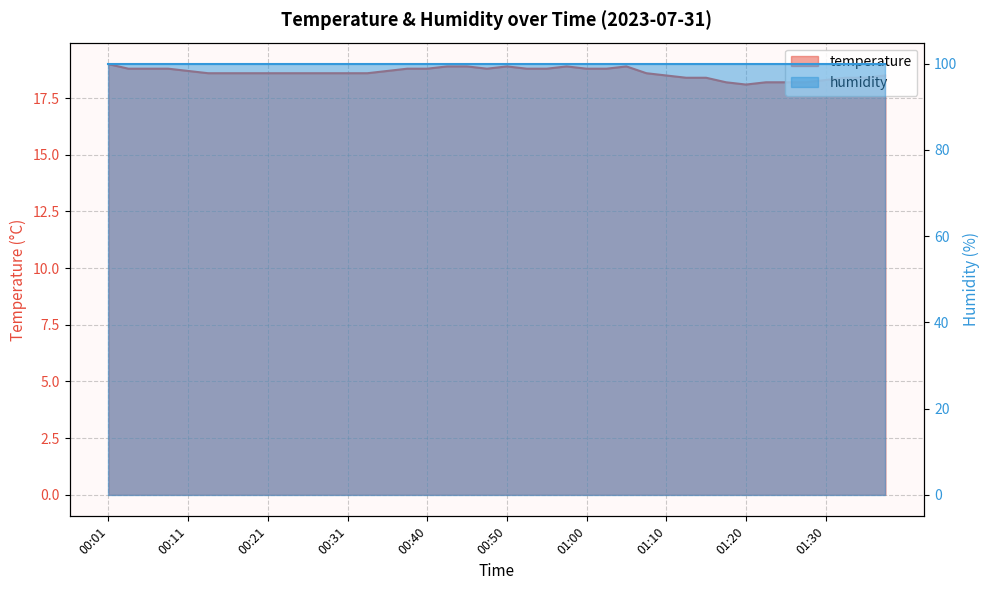

What is the change in value from 01:17 to 01:38?

+0.3